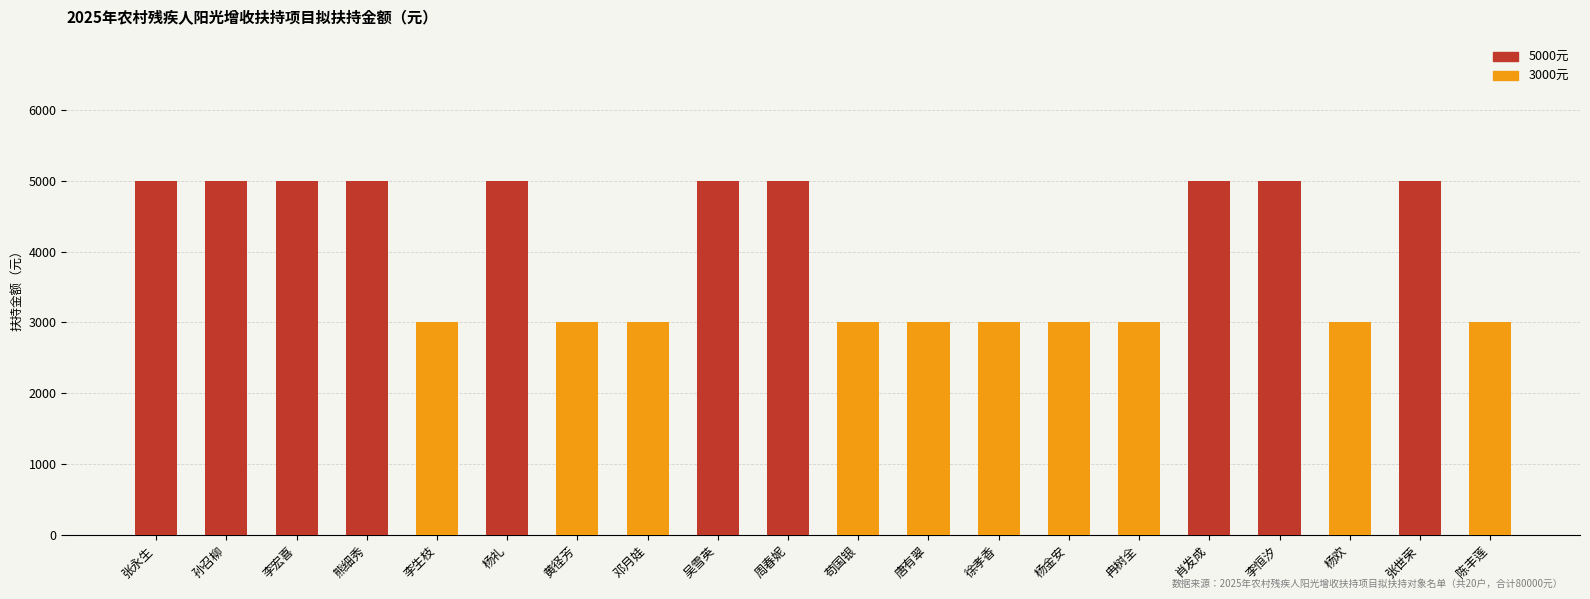

What is the minimum value for 3000元?

3000